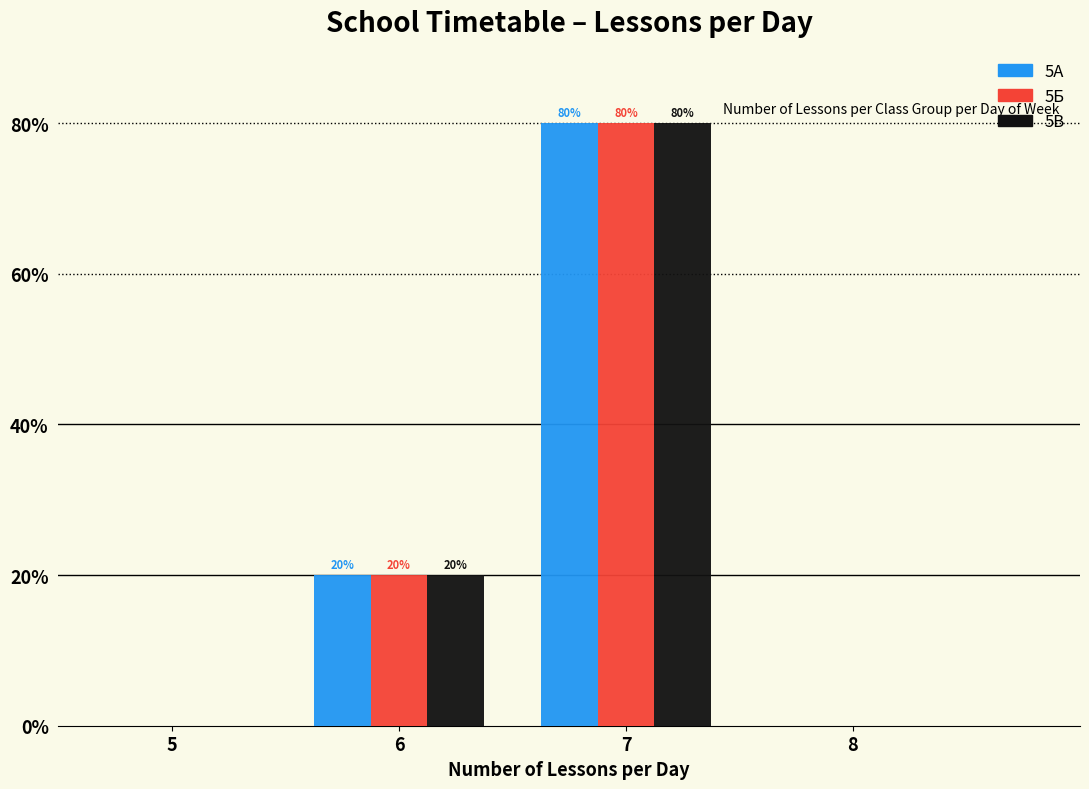

In the 5А series, which range on the x-axis has the tallest bar?

6.5 to 7.5